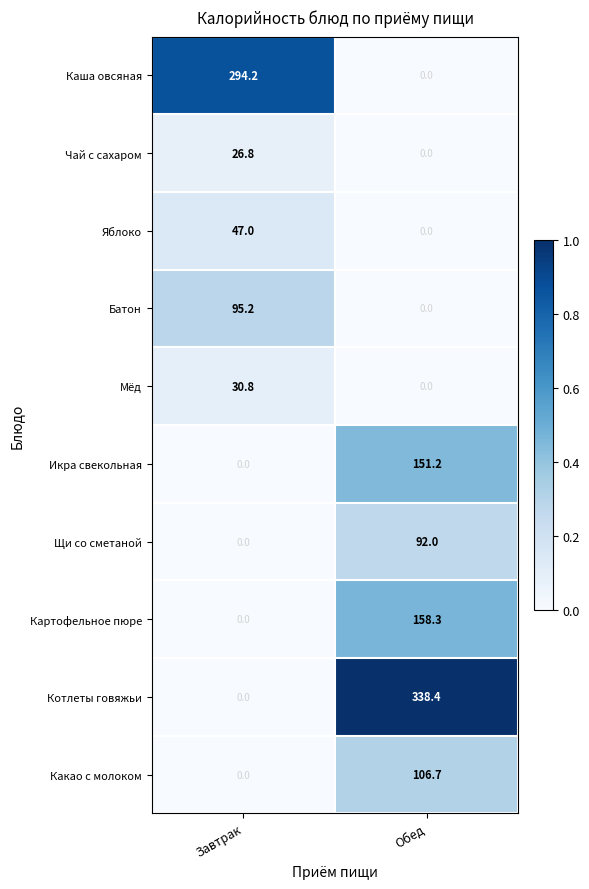

List the series in order of their peak value, lowest first.

Чай с сахаром, Мёд, Яблоко, Щи со сметаной, Батон, Какао с молоком, Икра свекольная, Картофельное пюре, Каша овсяная, Котлеты говяжьи